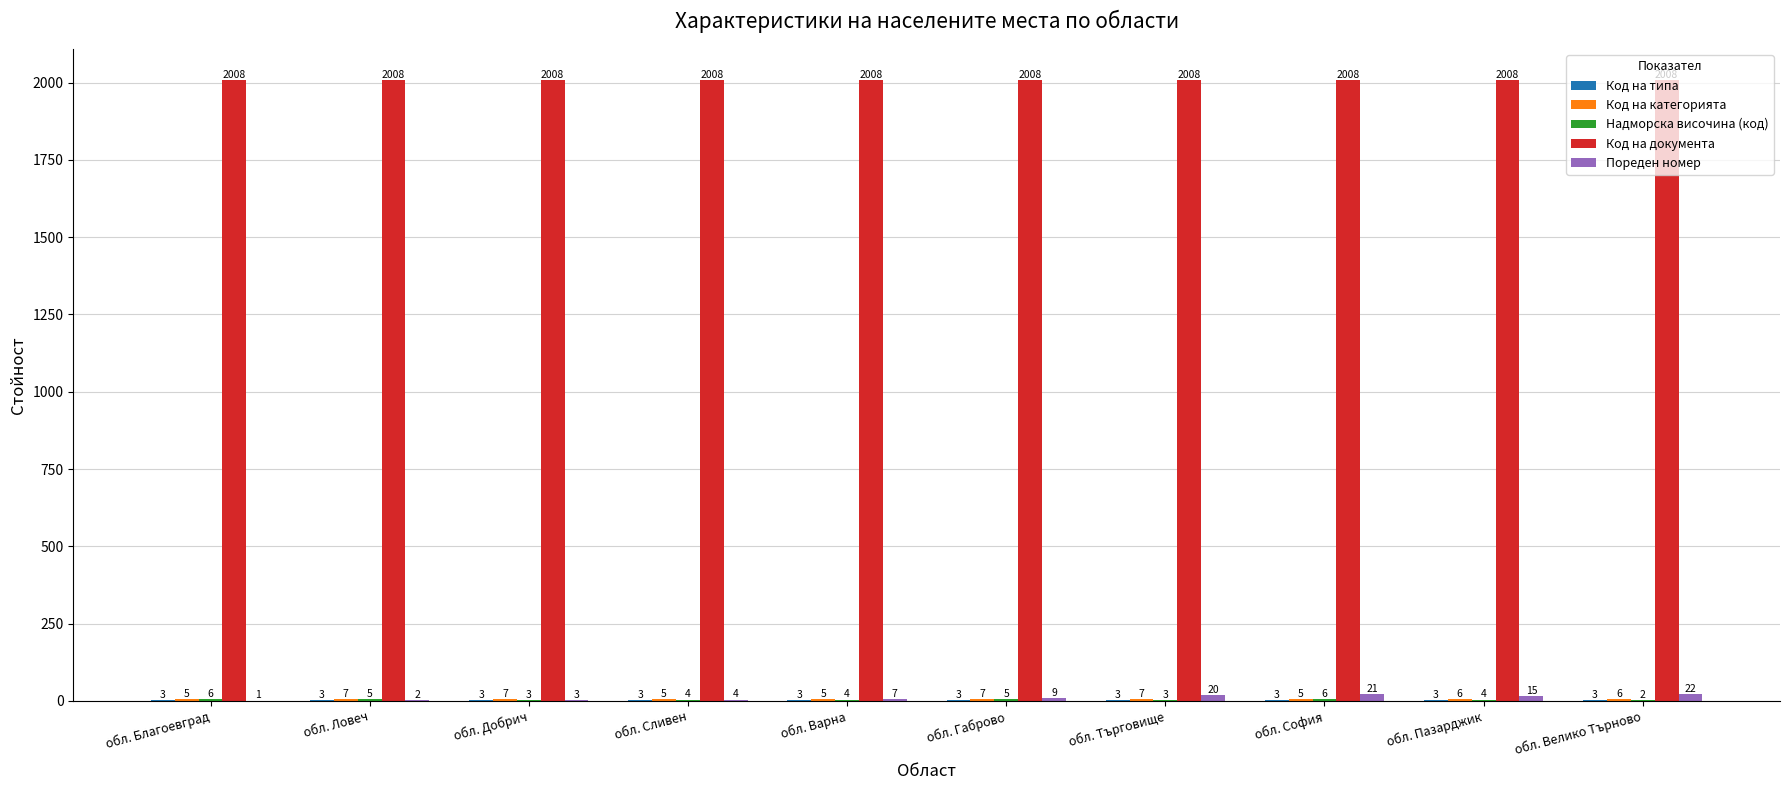

What is the sum of all Код на документа values?

20080